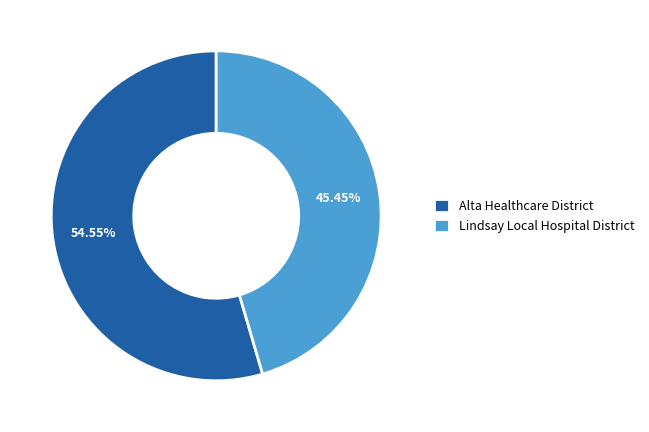

To the nearest percent, what is the average slice percentage?

50%